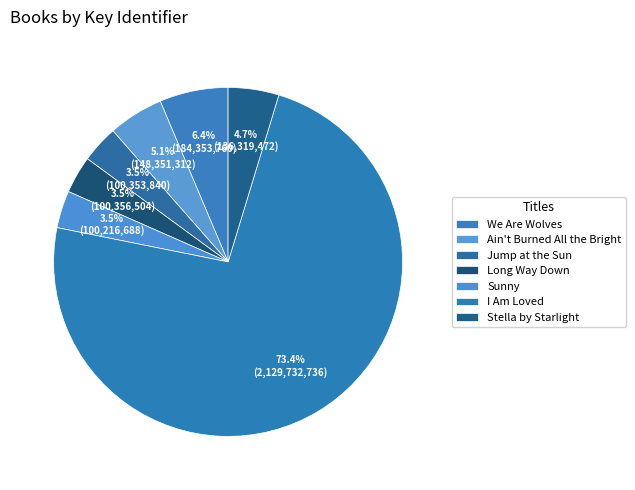

Rank the categories by value from lowest to highest.

Sunny, Jump at the Sun, Long Way Down, Stella by Starlight, Ain't Burned All the Bright, We Are Wolves, I Am Loved